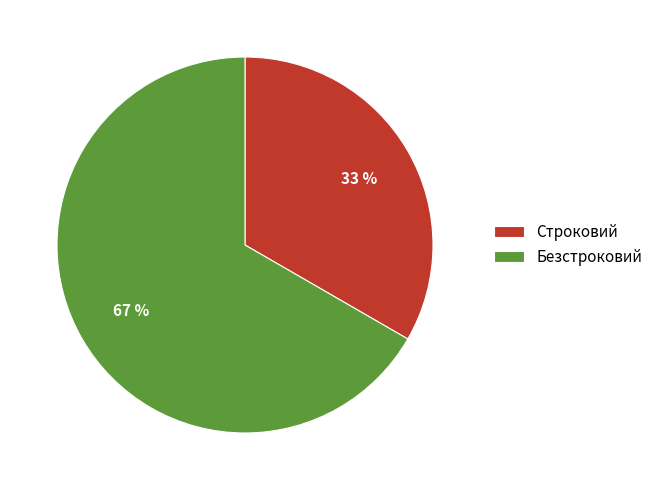

Count the number of slices in the pie.

2